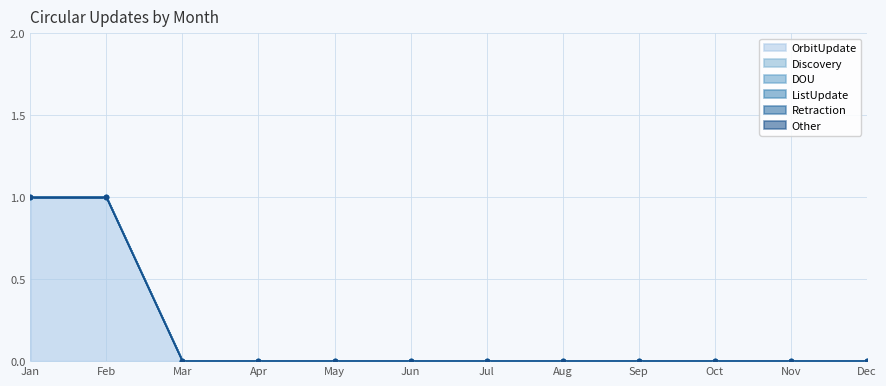

True or false: OrbitUpdate and Other cross at least once.

False